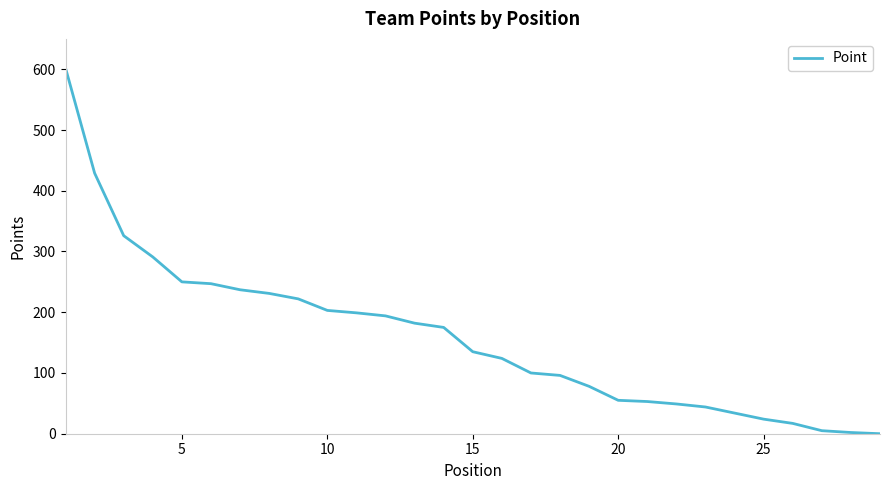

What is the difference between the maximum and minimum values?

602